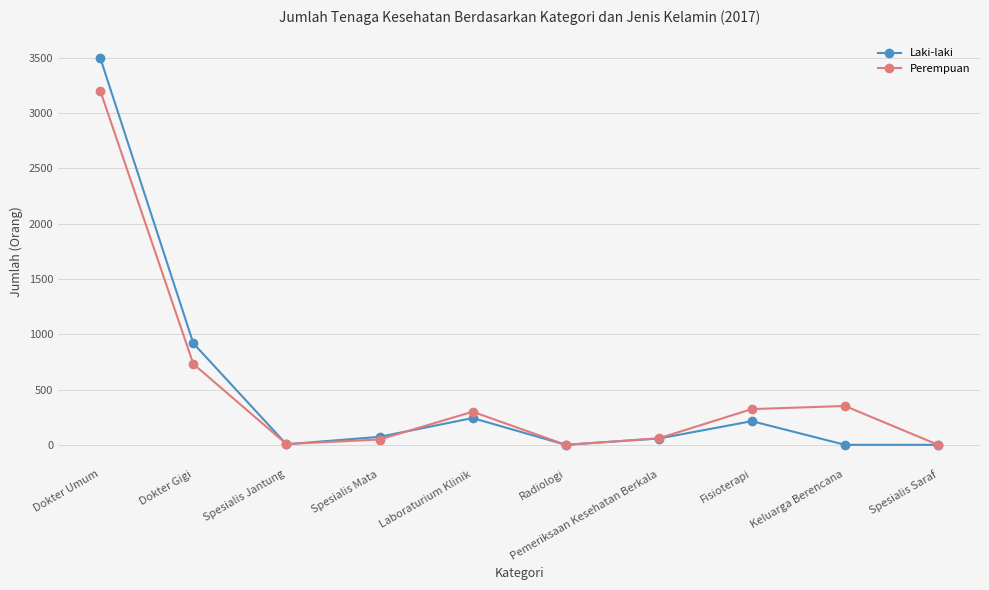

What is the value of the Perempuan point at the 7th from the left?

59